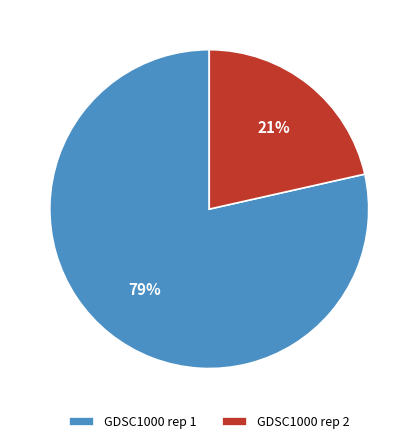

How many segments does this pie chart have?

2